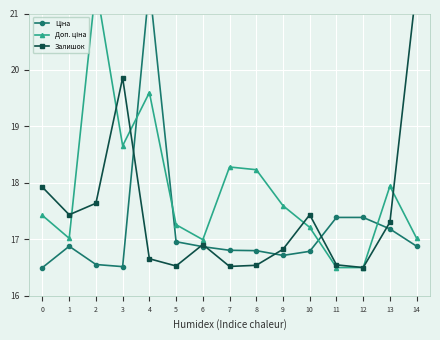

Between 3 and 5, which series saw the biggest shift?

Залишок